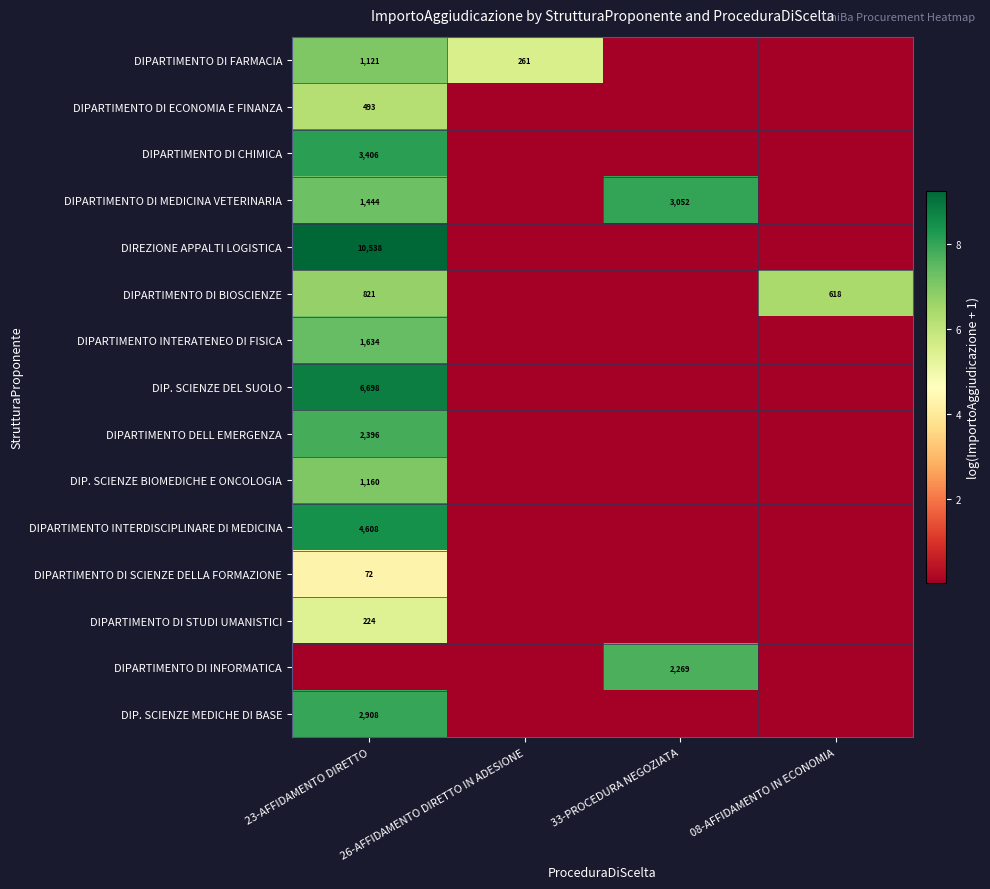

Which category has the lowest value in the DIP. SCIENZE BIOMEDICHE E ONCOLOGIA series?

26-AFFIDAMENTO DIRETTO IN ADESIONE